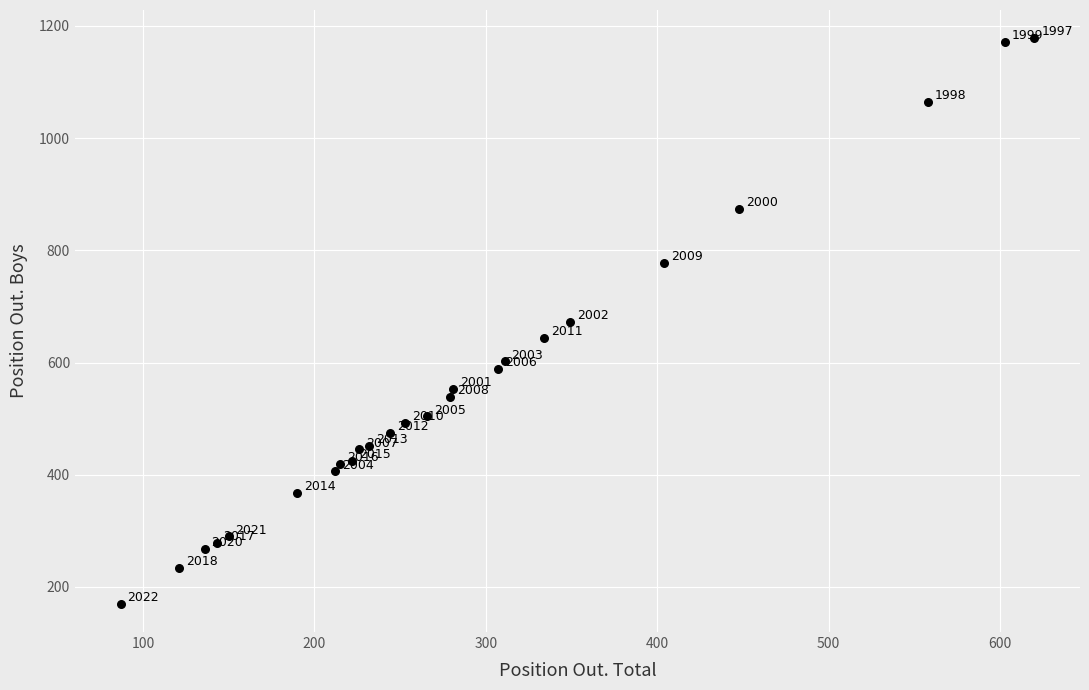

What Y value in the scatter plot is closest to 674?

673